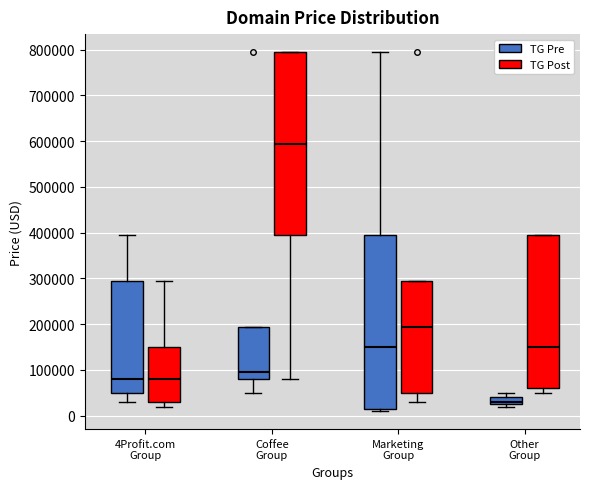

Reading left to right, read every box against the y-axis: the position of its median line, the range the box covers, and the ends of its whiskers. The values are not printed on the chart, so give them approximately, as read against the axis.

4Profit.com Group (TG Pre): median 80000, box 50000 to 290000, whiskers 30000 to 390000
4Profit.com Group (TG Post): median 80000, box 30000 to 150000, whiskers 20000 to 290000
Coffee Group (TG Pre): median 90000, box 80000 to 190000, whiskers 50000 to 190000
Coffee Group (TG Post): median 590000, box 390000 to 790000, whiskers 80000 to 790000
Marketing Group (TG Pre): median 150000, box 10000 to 390000, whiskers 10000 (just below the box's lower edge) to 790000
Marketing Group (TG Post): median 190000, box 50000 to 290000, whiskers 30000 to 290000
Other Group (TG Pre): median 30000, box 20000 to 40000, whiskers 20000 (just below the box's lower edge) to 50000
Other Group (TG Post): median 150000, box 60000 to 390000, whiskers 50000 to 390000